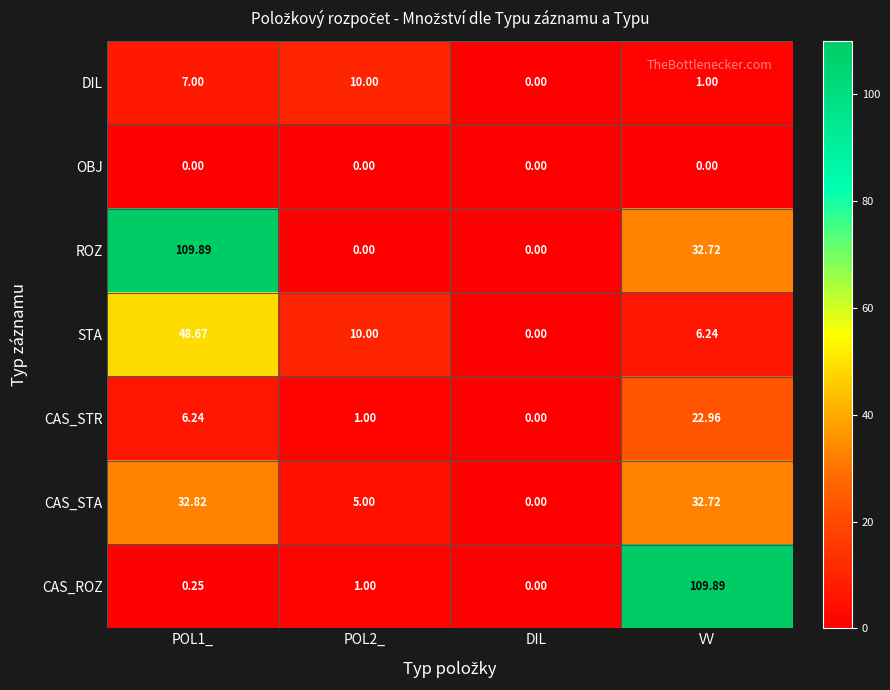

Count the number of categories in the chart.

4